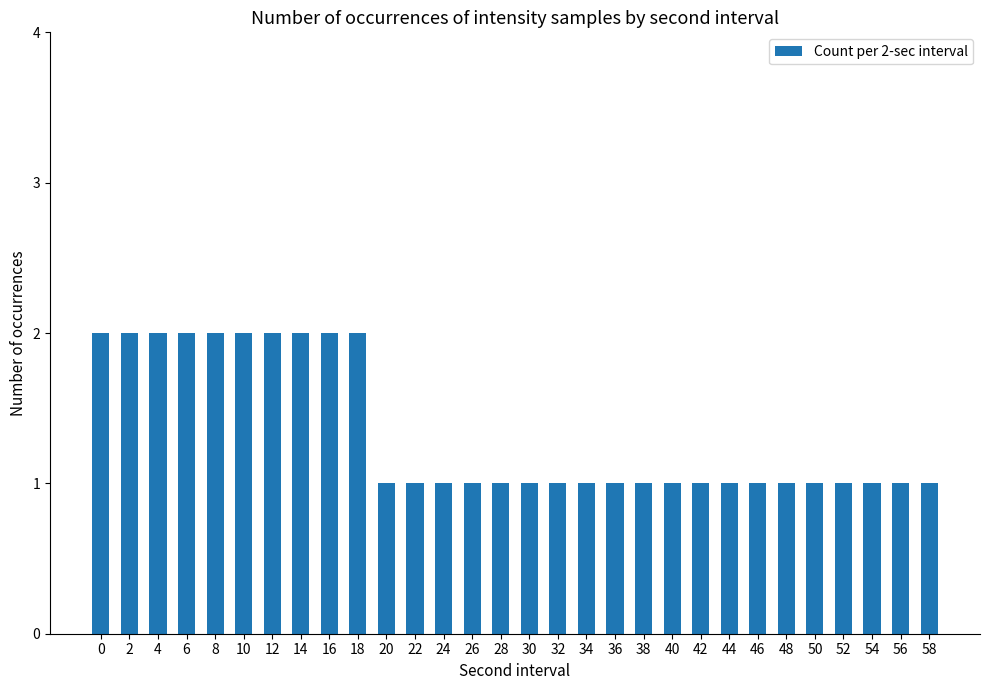

What is the value of the 30th bar from the left?

1